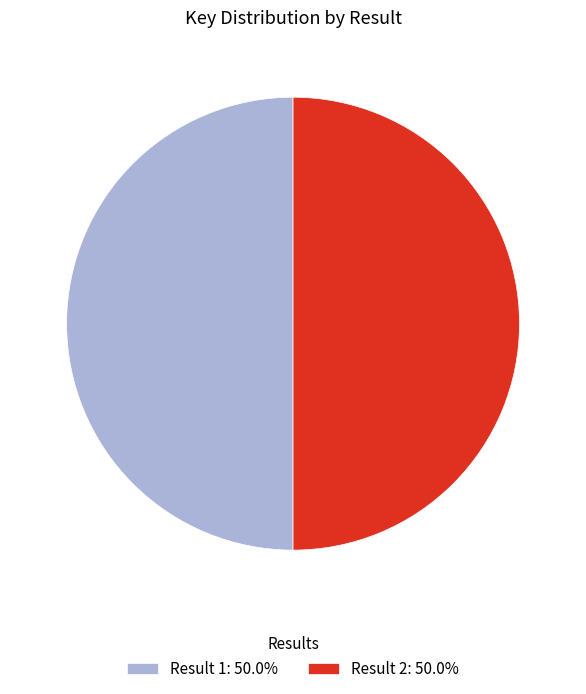

Is the sum of Result 2: 50.0% and Result 1: 50.0% greater than half?

Yes